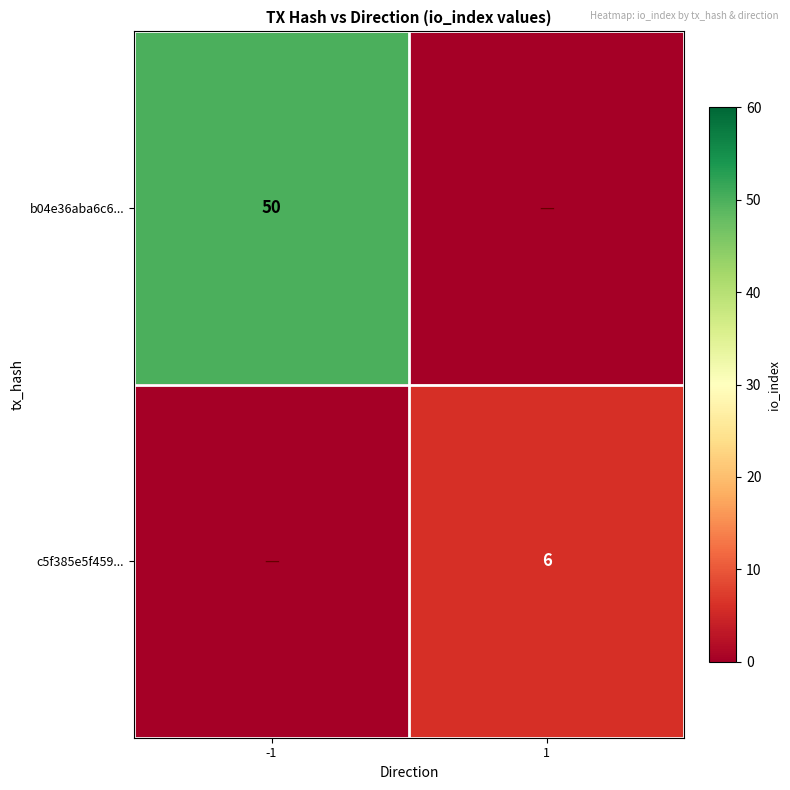

At how many categories does at least one series exceed 41?

1